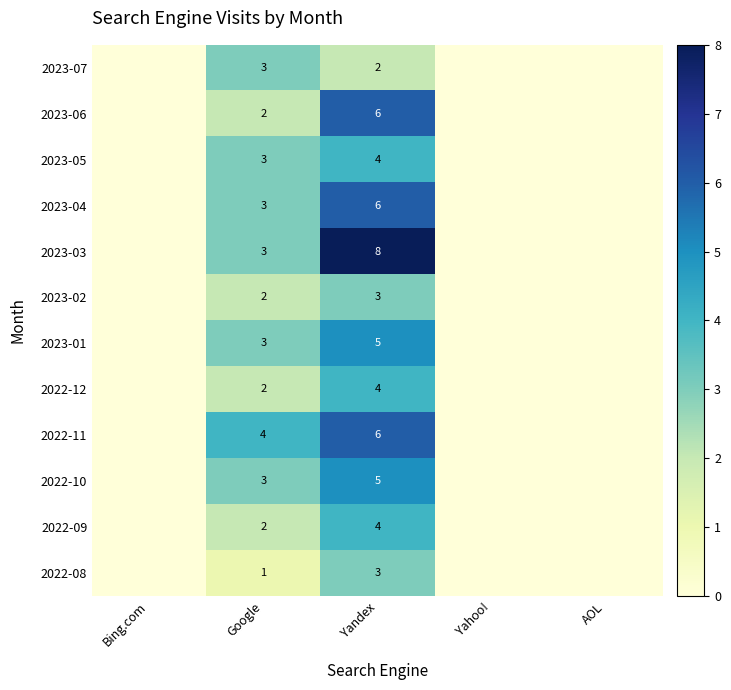

True or false: 2023-01 has a value of 3 at Yandex.

False